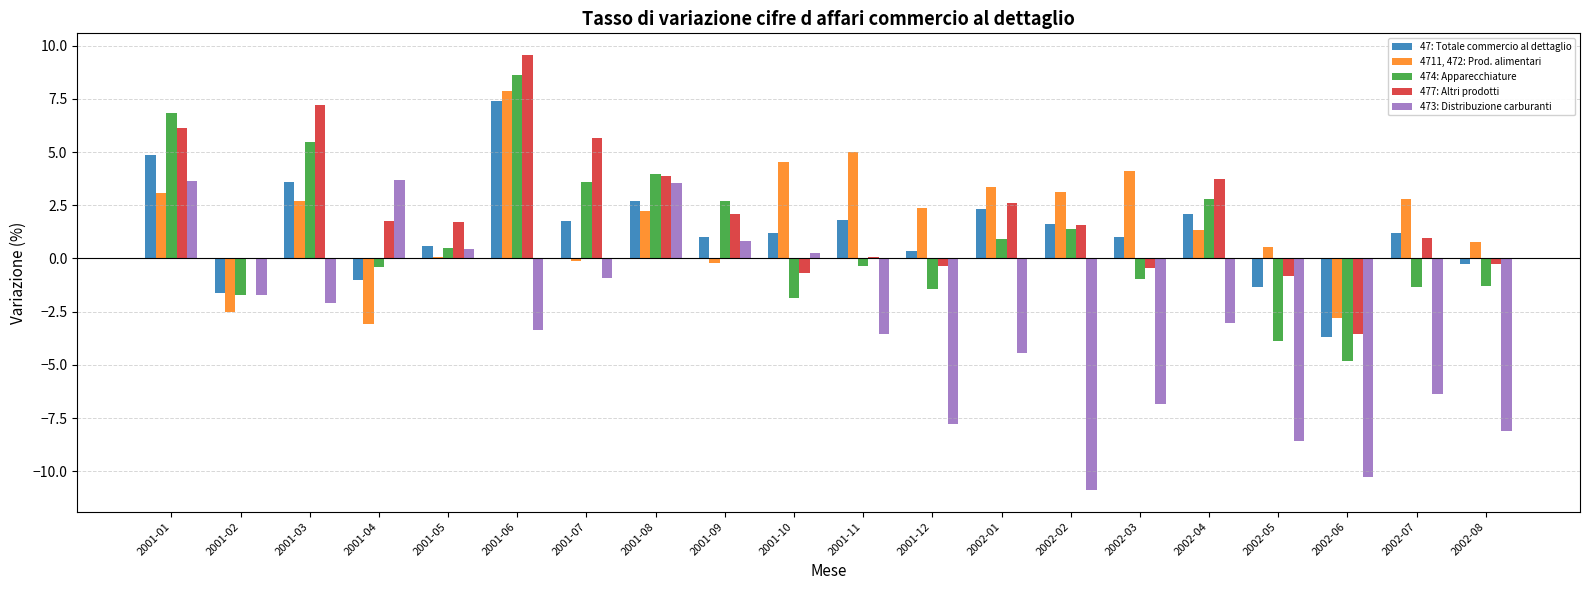

Between 2001-01 and 2001-11, which series saw the biggest shift?

473: Distribuzione carburanti